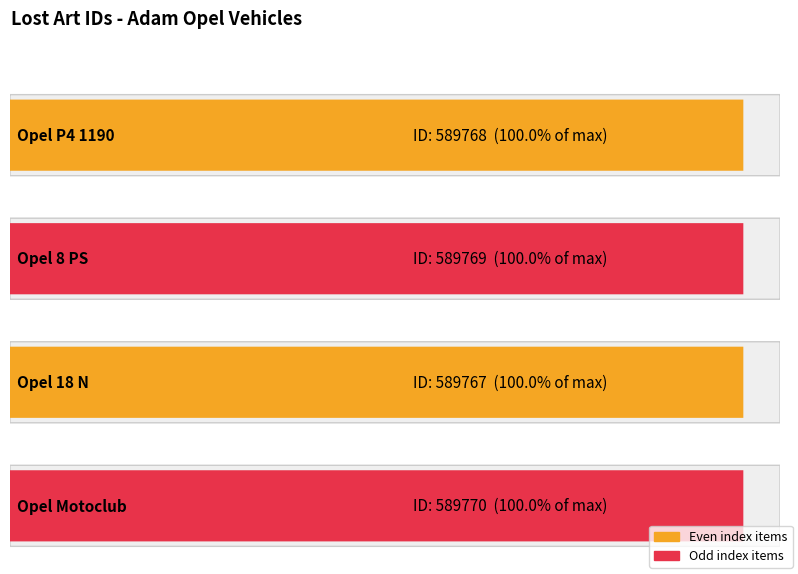

How many values are between 589768 and 589770?

3